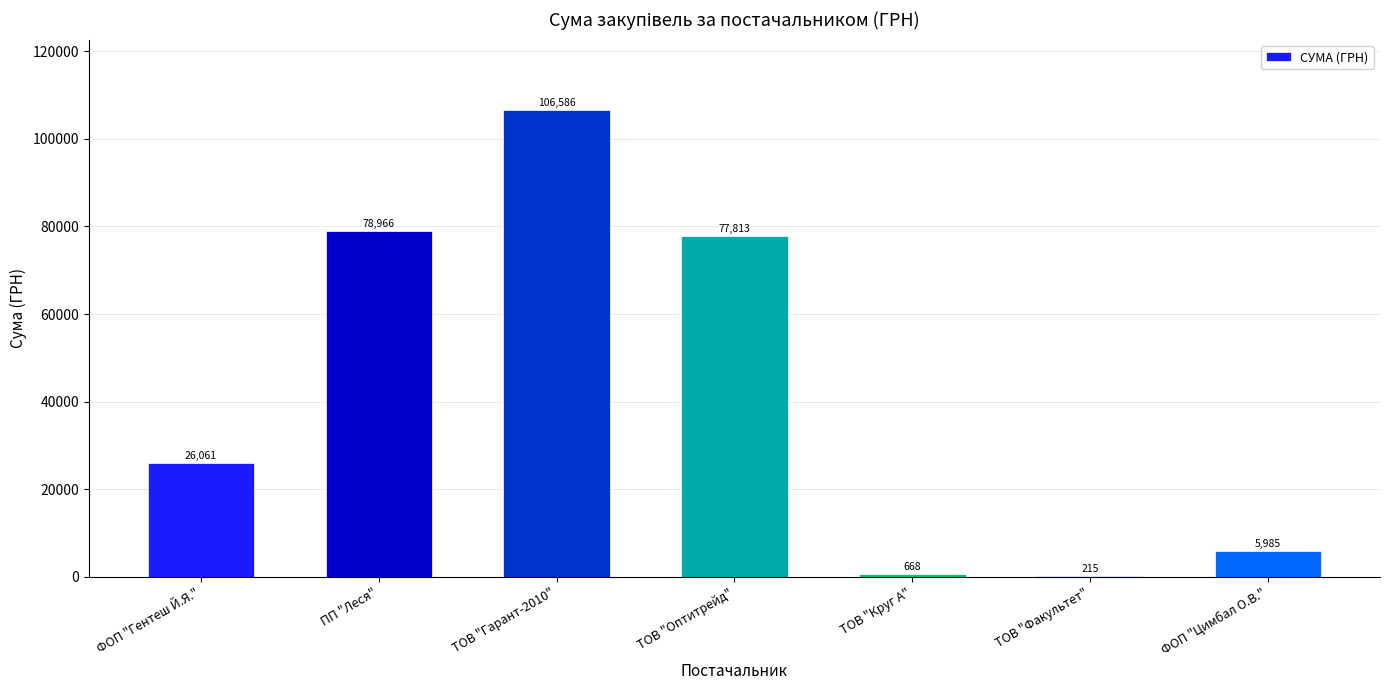

Between ТОВ "Круг А" and ТОВ "Оптитрейд", which is larger?

ТОВ "Оптитрейд"